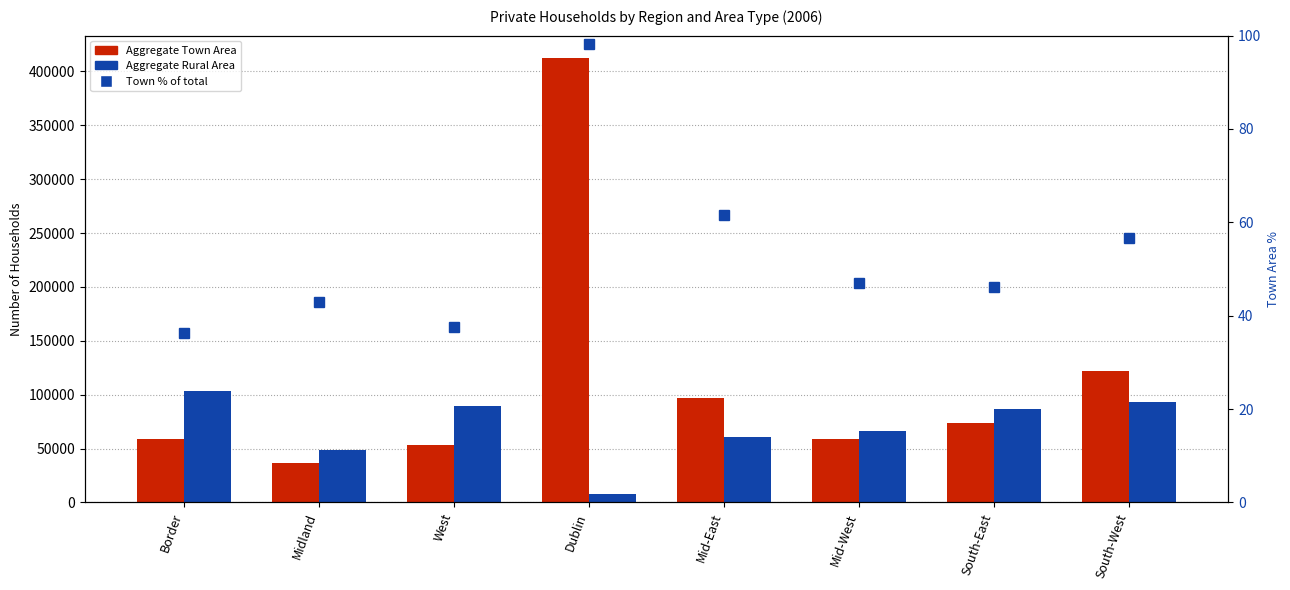

List the series in order of their peak value, highest first.

Aggregate Town Area, Aggregate Rural Area, Town % of total